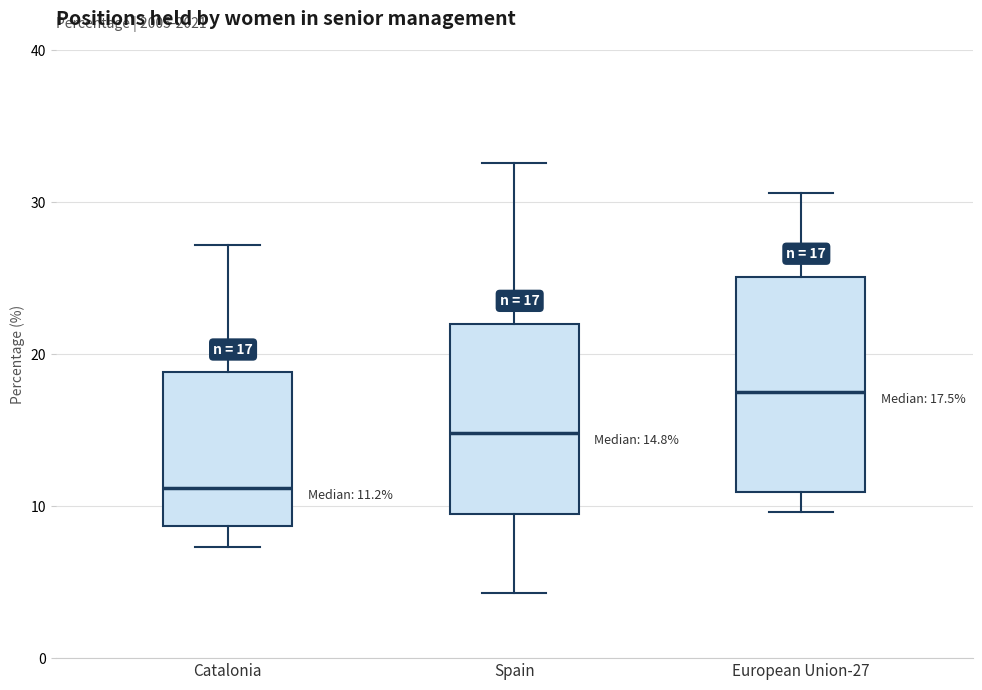

Which box has the highest median line?

European Union-27